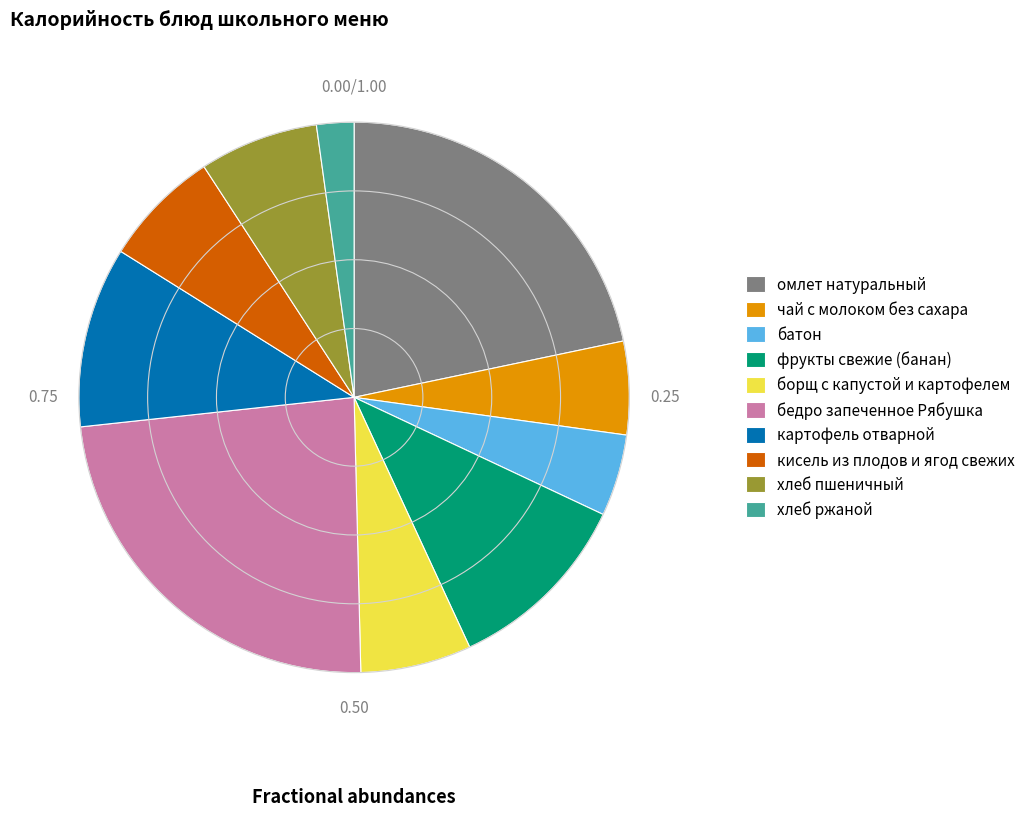

Count the number of slices in the pie.

10